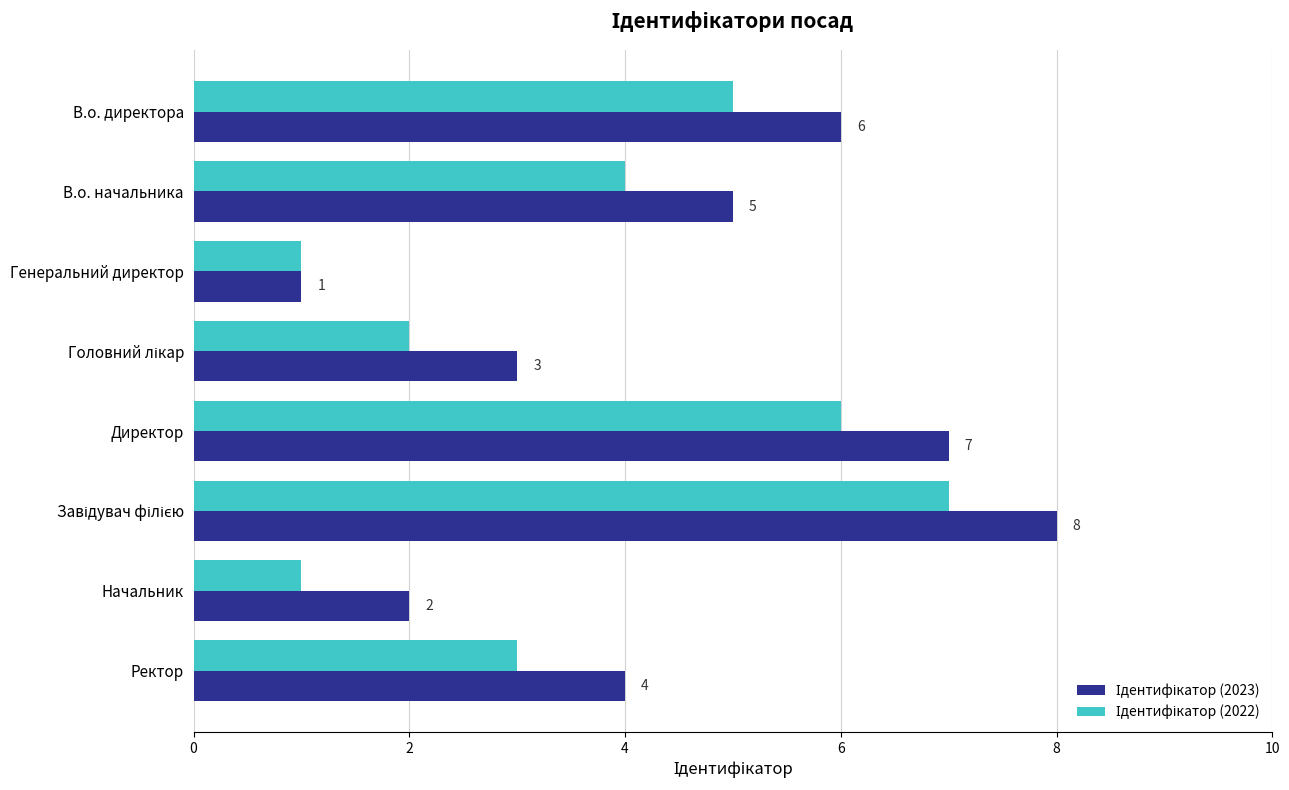

What is the greatest value displayed?

8